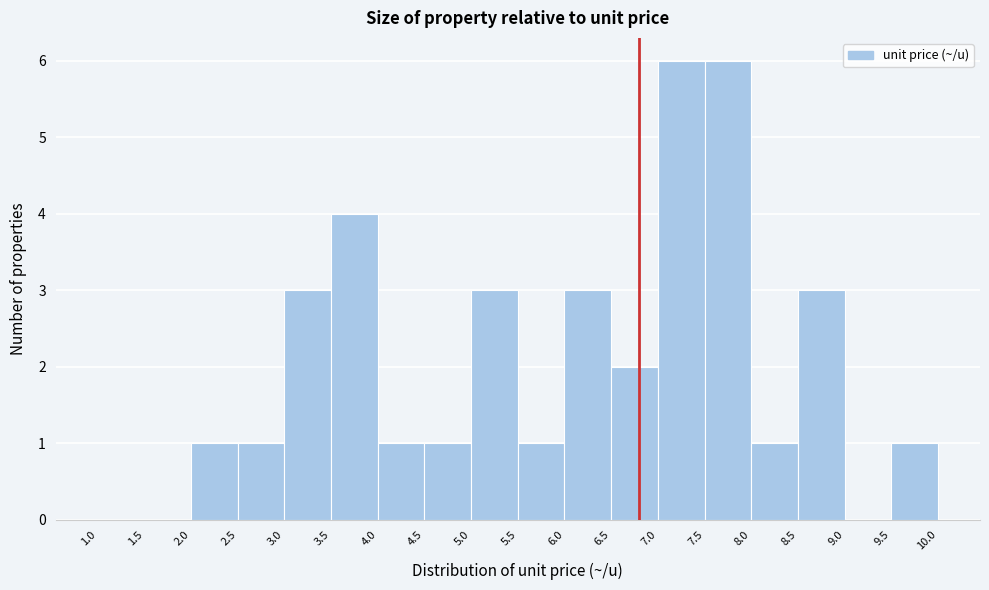

How tall is the bar that spans 8.0 to 8.5 on the x-axis? The values are not printed on the chart, so give them approximately, as read against the axis.

1